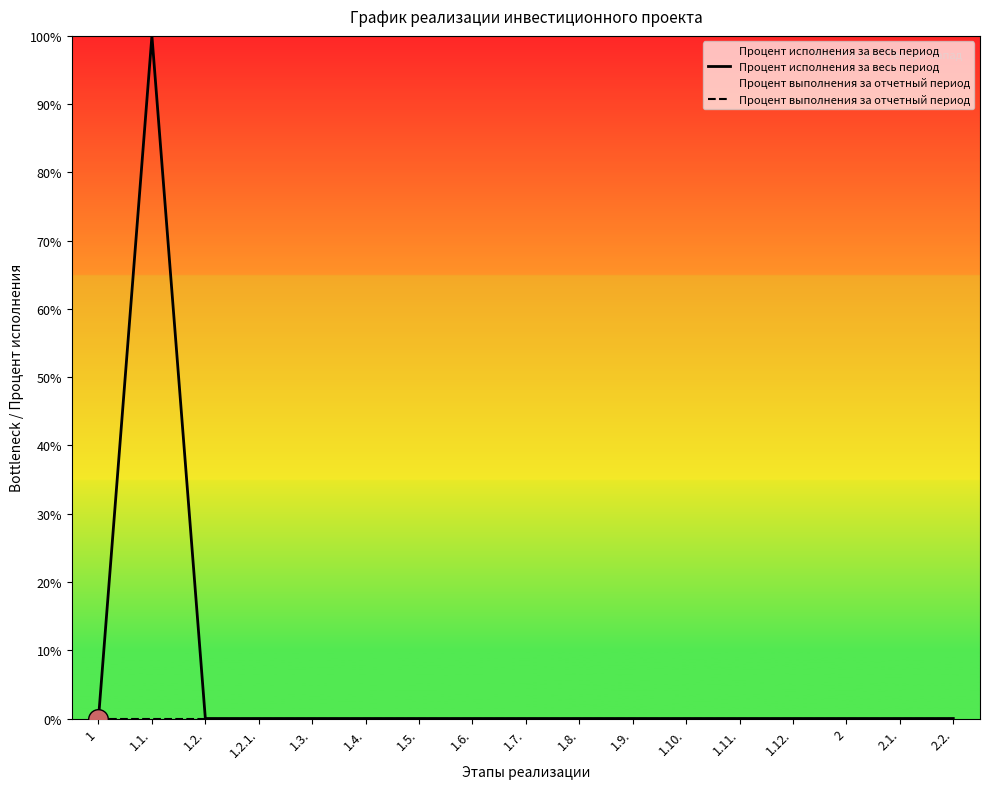

Which series contains the highest Y value?

Процент исполнения за весь период